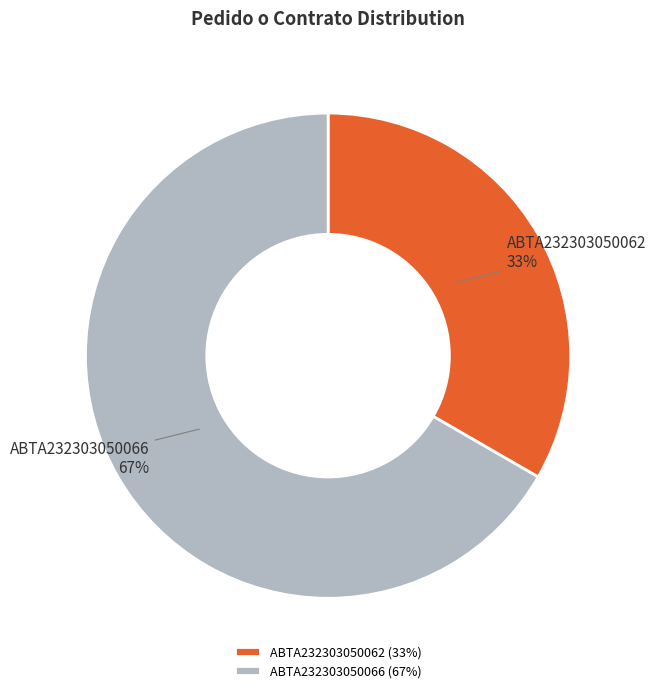

To the nearest percent, what percentage of the pie is ABTA232303050066?

67%